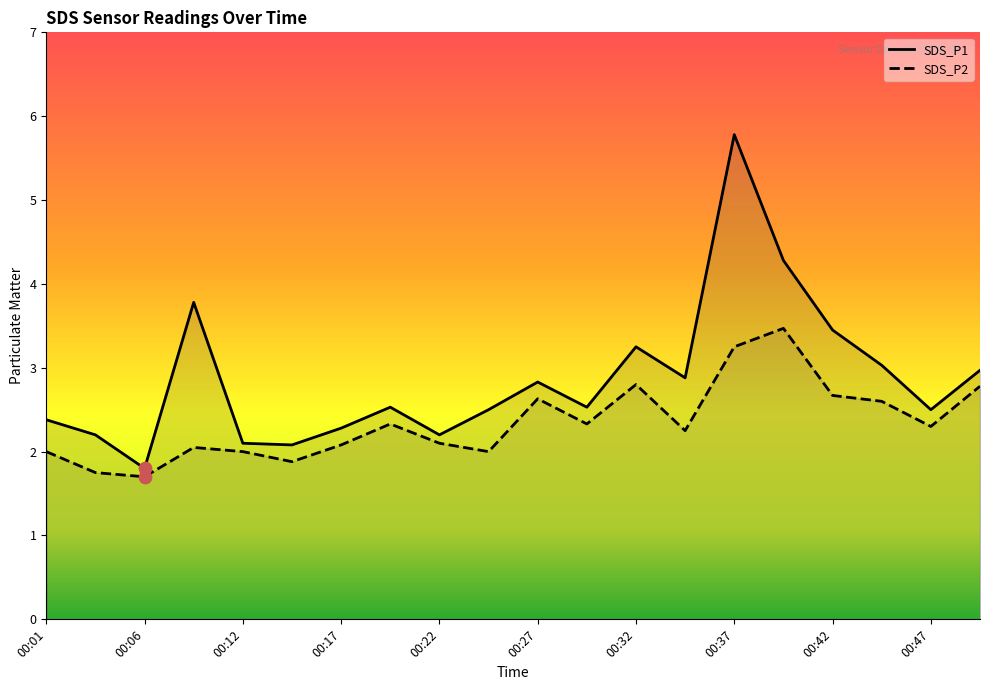

Which series reaches the minimum Y coordinate?

SDS_P2